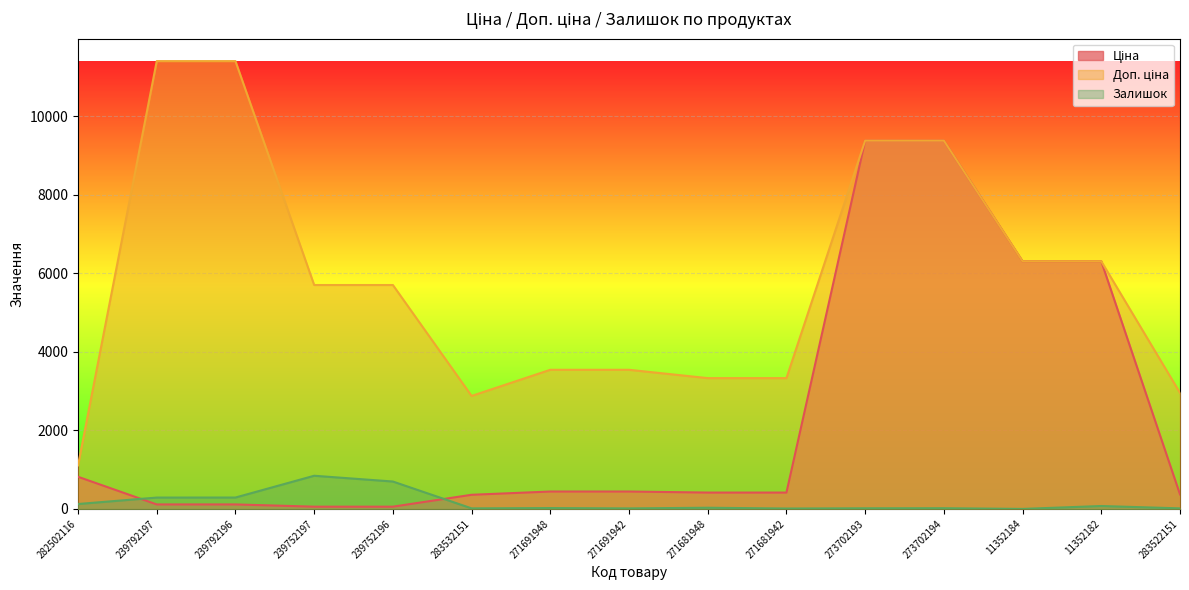

Is it true that Доп. ціна equals 6308.8 at 11352182?

True